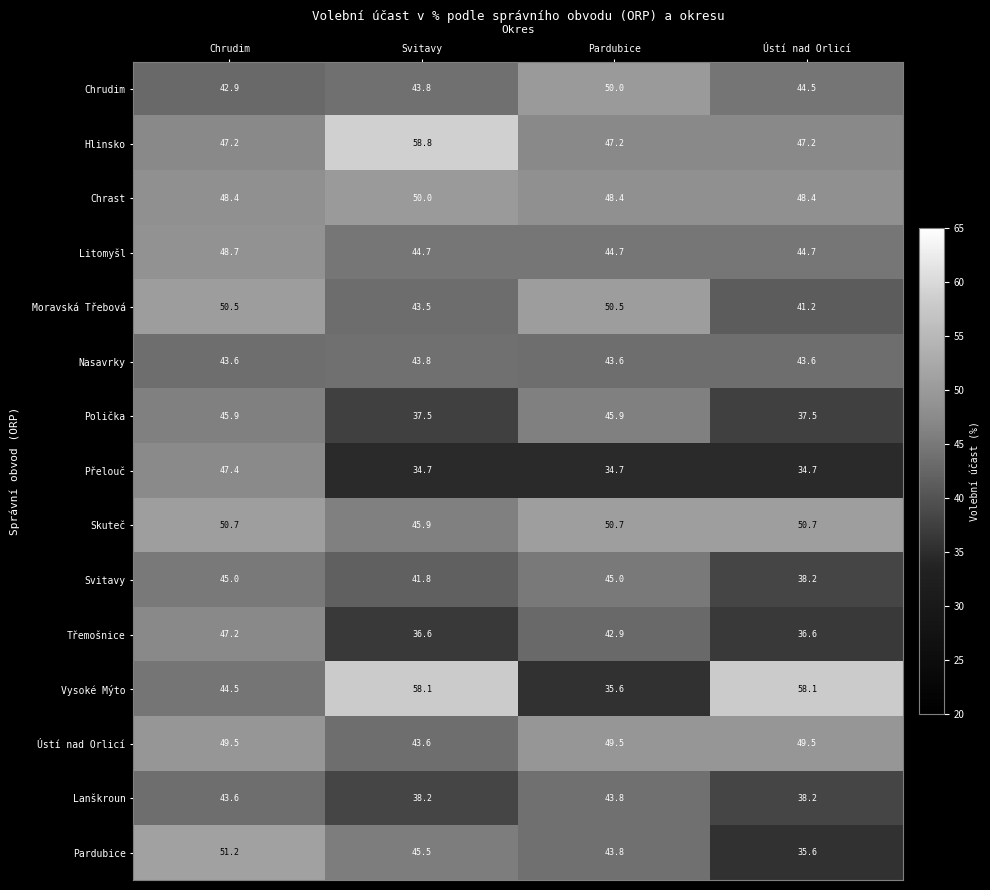

True or false: Hlinsko has a value of 39.5 at Svitavy.

False